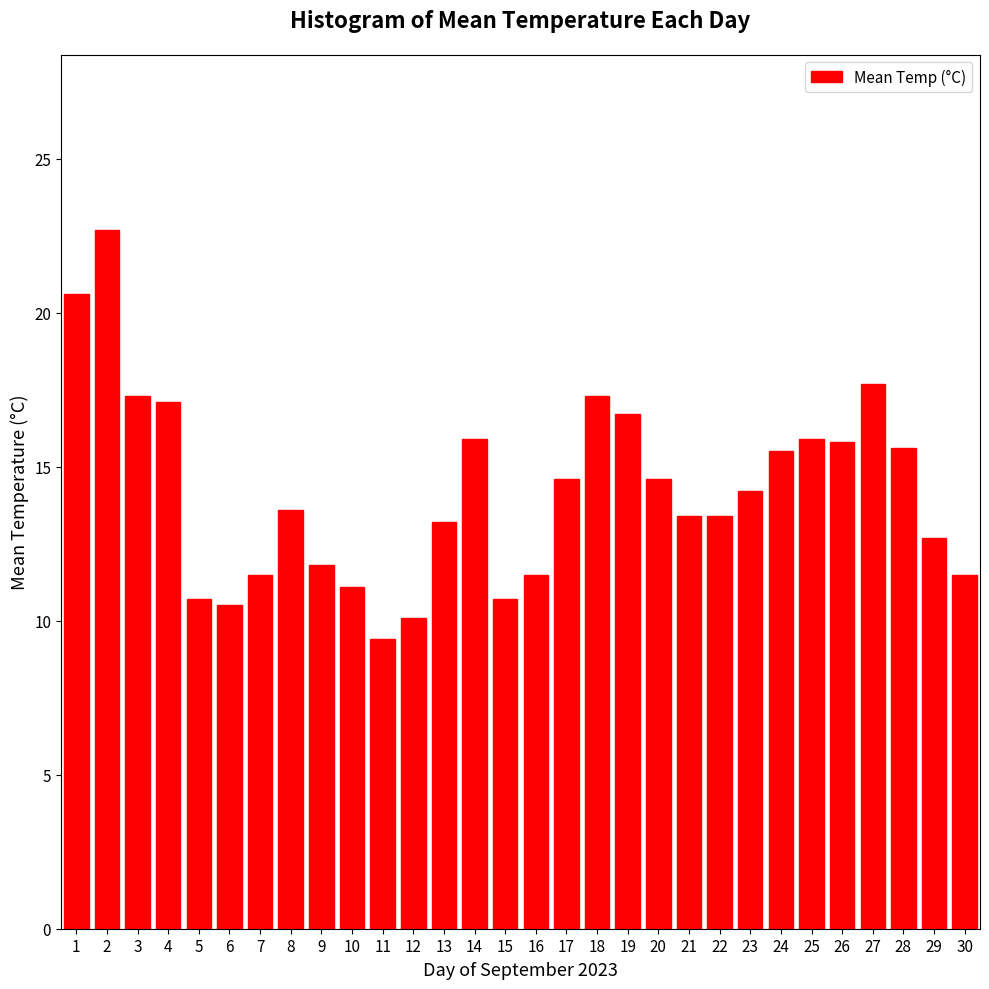

What value does the data have at 9?

11.8